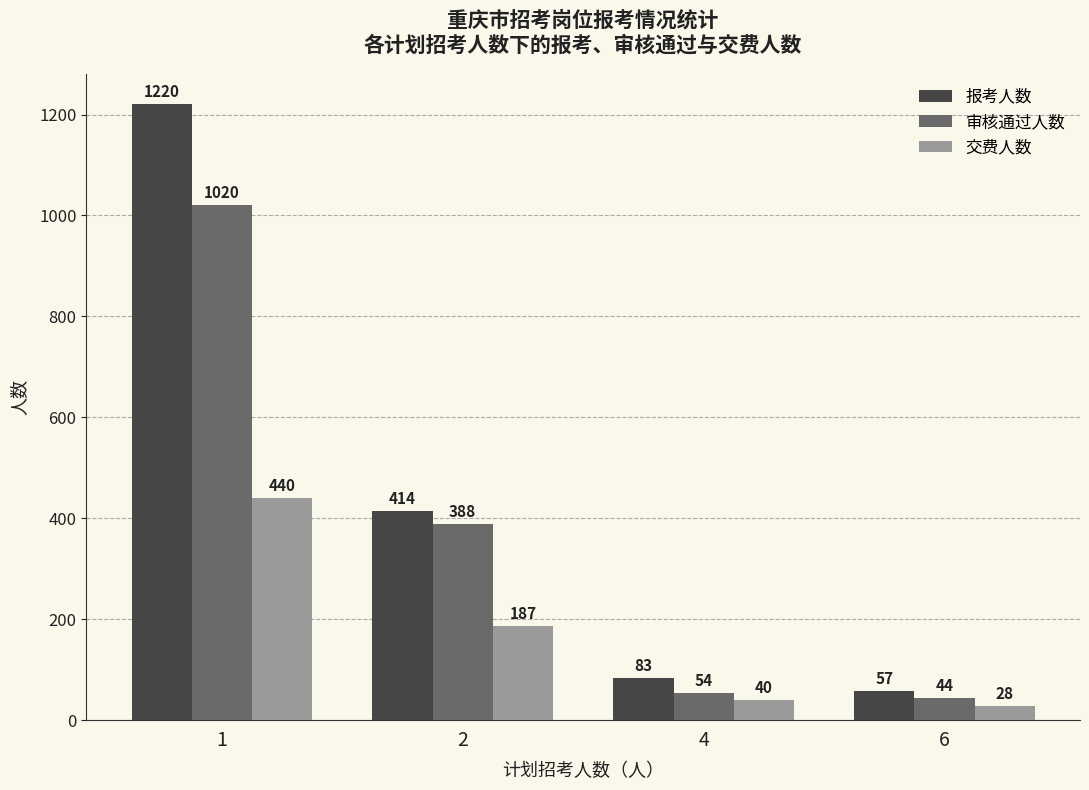

What is the value of the 交费人数 bar at the 2nd from the left?

187